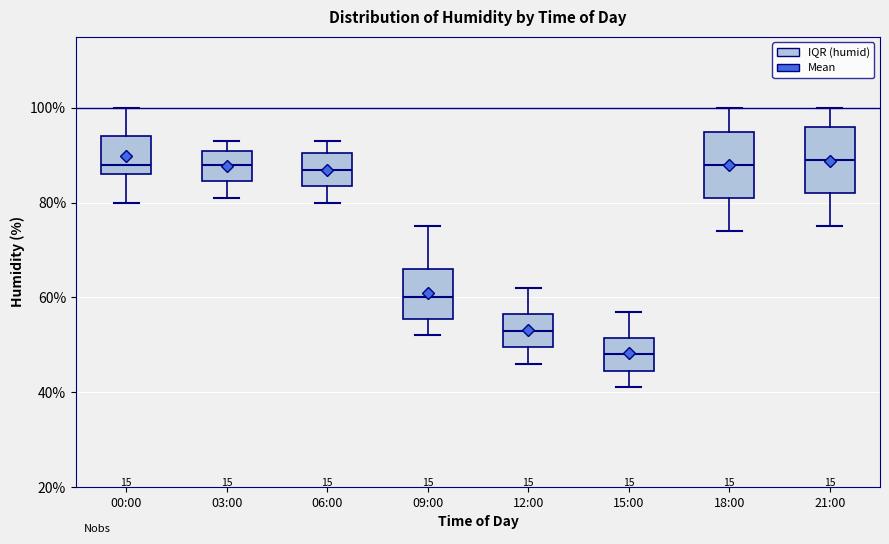

Reading left to right, read every box against the y-axis: the position of its median line, the range the box covers, and the ends of its whiskers. The values are not printed on the chart, so give them approximately, as read against the axis.

00:00: median 88, box 86 to 94, whiskers 80 to 100
03:00: median 88, box 84 to 92, whiskers 82 to 94
06:00: median 88, box 84 to 90, whiskers 80 to 94
09:00: median 60, box 56 to 66, whiskers 52 to 76
12:00: median 54, box 50 to 56, whiskers 46 to 62
15:00: median 48, box 44 to 52, whiskers 42 to 58
18:00: median 88, box 82 to 96, whiskers 74 to 100
21:00: median 90, box 82 to 96, whiskers 76 to 100